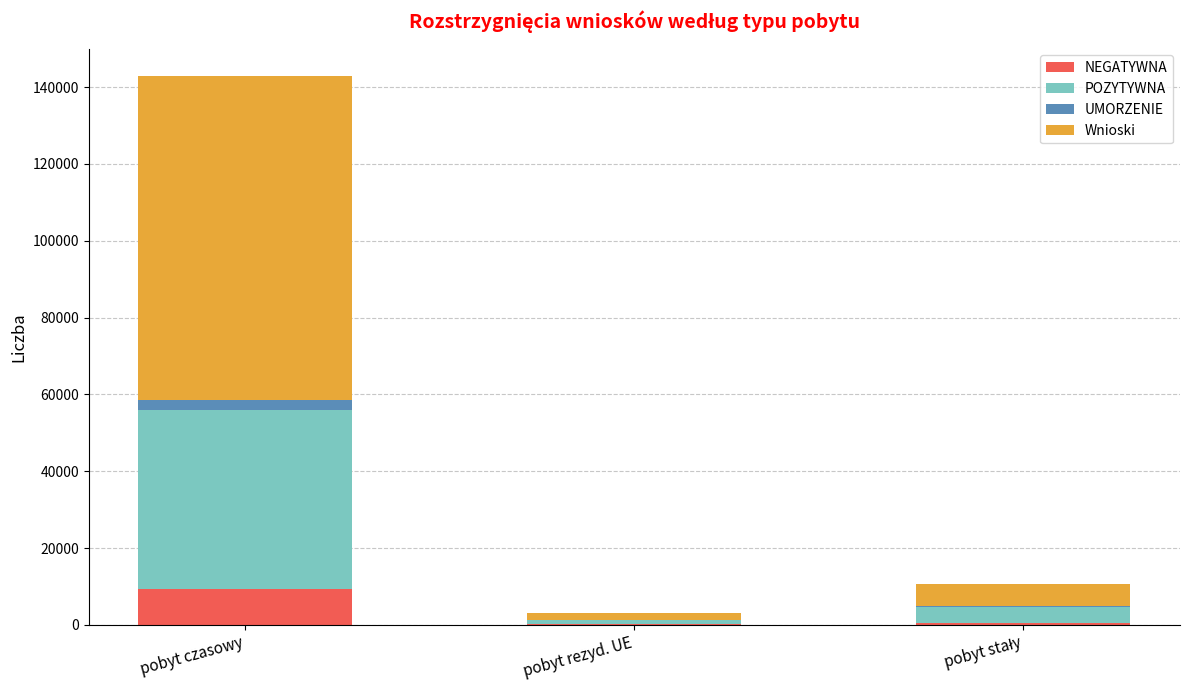

At which category is the sum across all series the highest?

pobyt czasowy